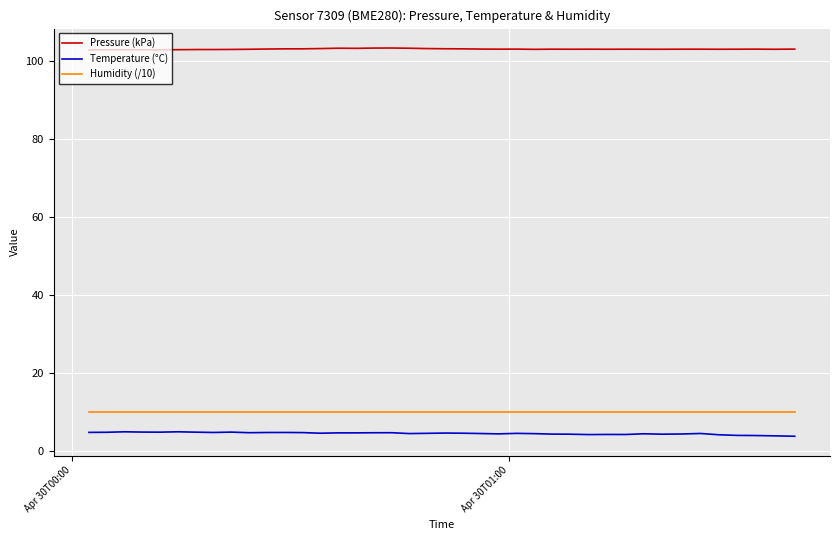

List the series in order of their peak value, highest first.

Pressure (kPa), Humidity (/10), Temperature (°C)